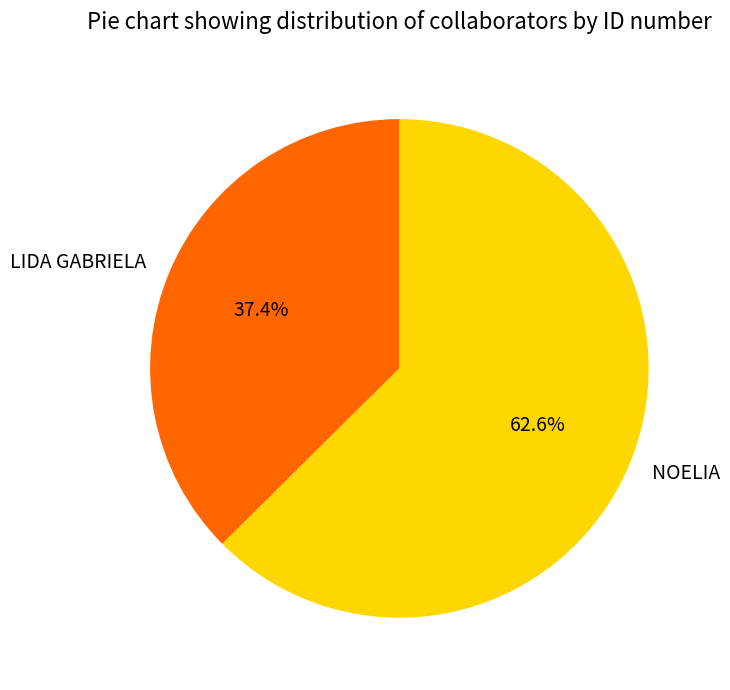

Is it true that NOELIA is 74% of the pie?

False